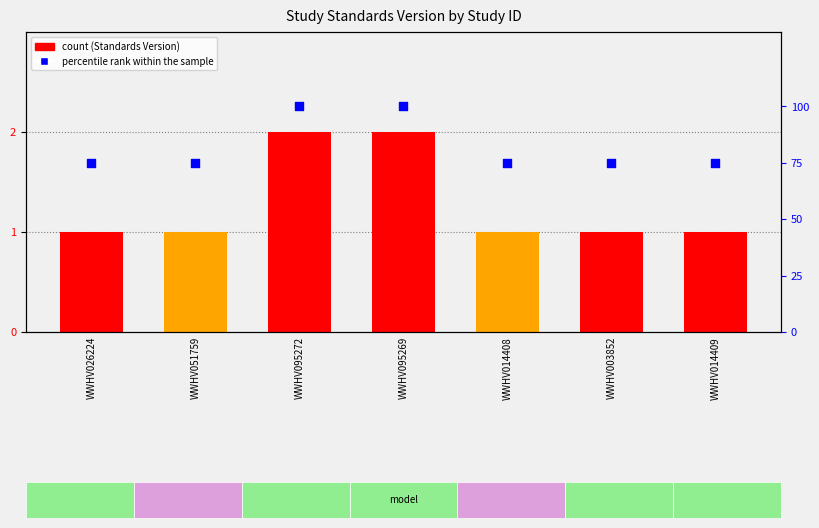

Is the value of Standards Version at WWHV095269 greater than the value of percentile rank within the sample at WWHV014409?

No